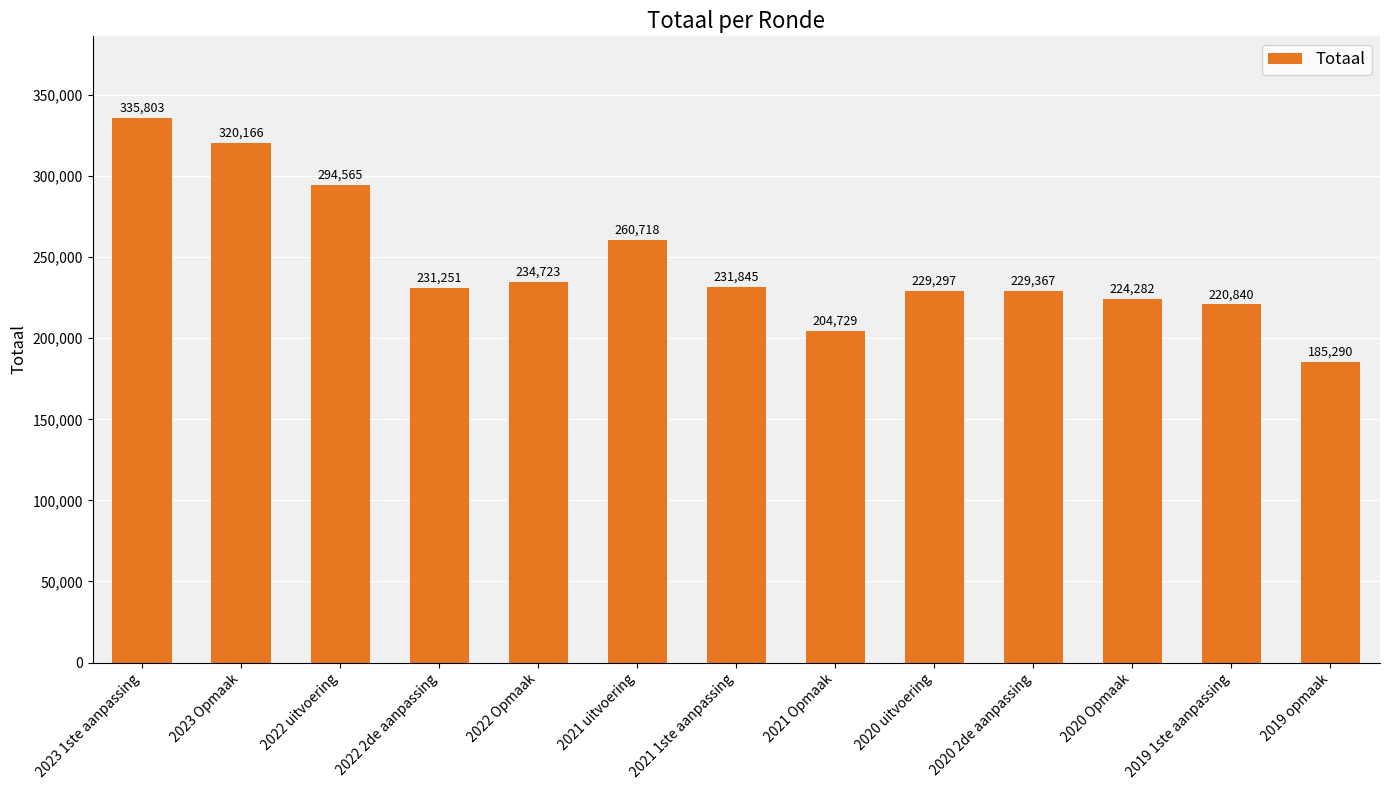

Which has a higher value, 2020 2de aanpassing or 2020 uitvoering?

2020 2de aanpassing